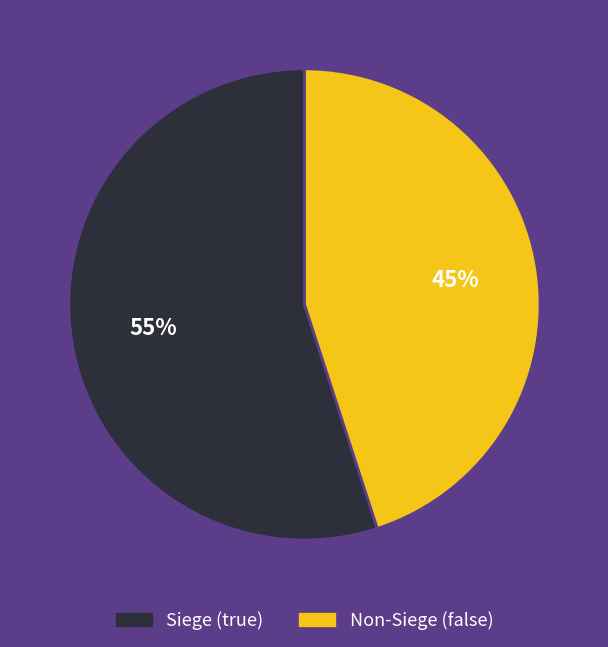

Rank the categories by value from lowest to highest.

Non-Siege (false), Siege (true)